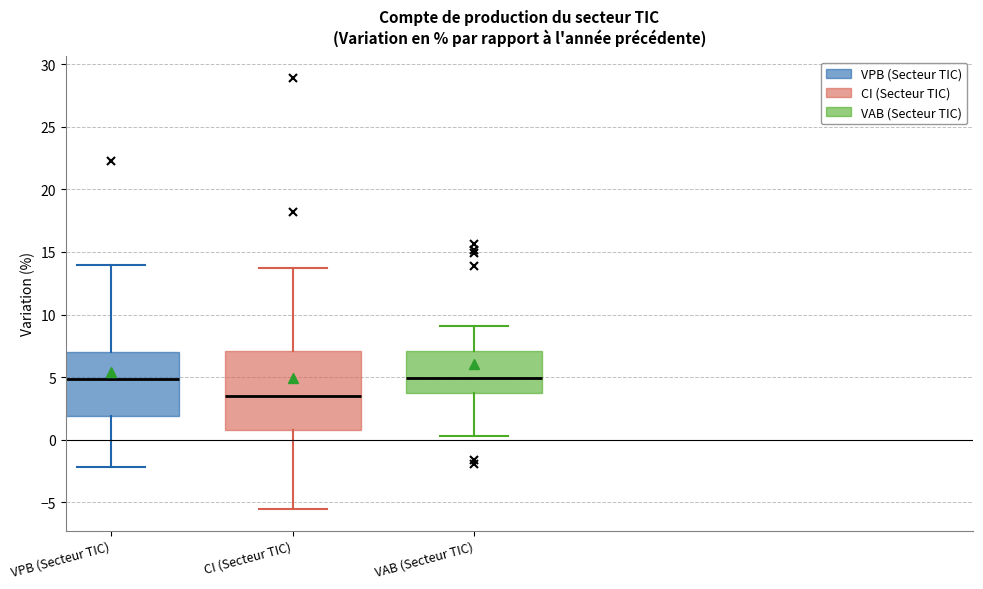

Where does the upper whisker of the box for VPB (Secteur TIC) end on the y-axis? The values are not printed on the chart, so give them approximately, as read against the axis.

14.0